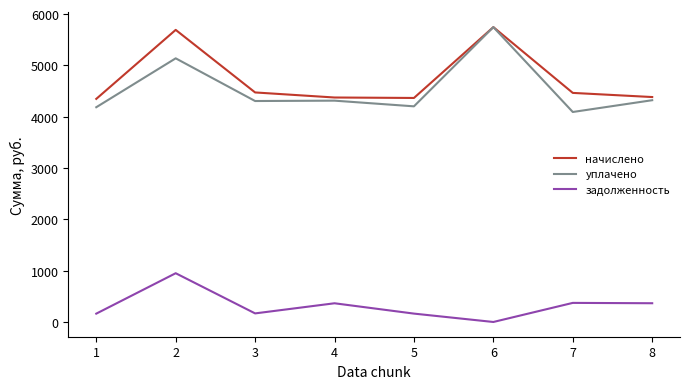

True or false: задолженность and уплачено cross at least once.

False